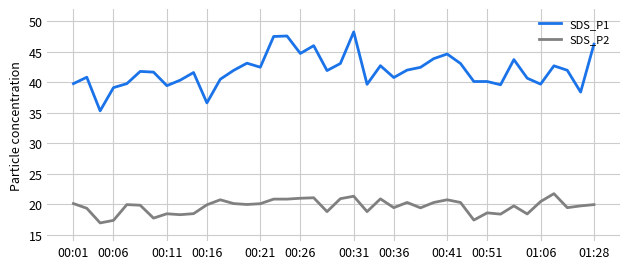

What is the maximum value for SDS_P2?

21.8